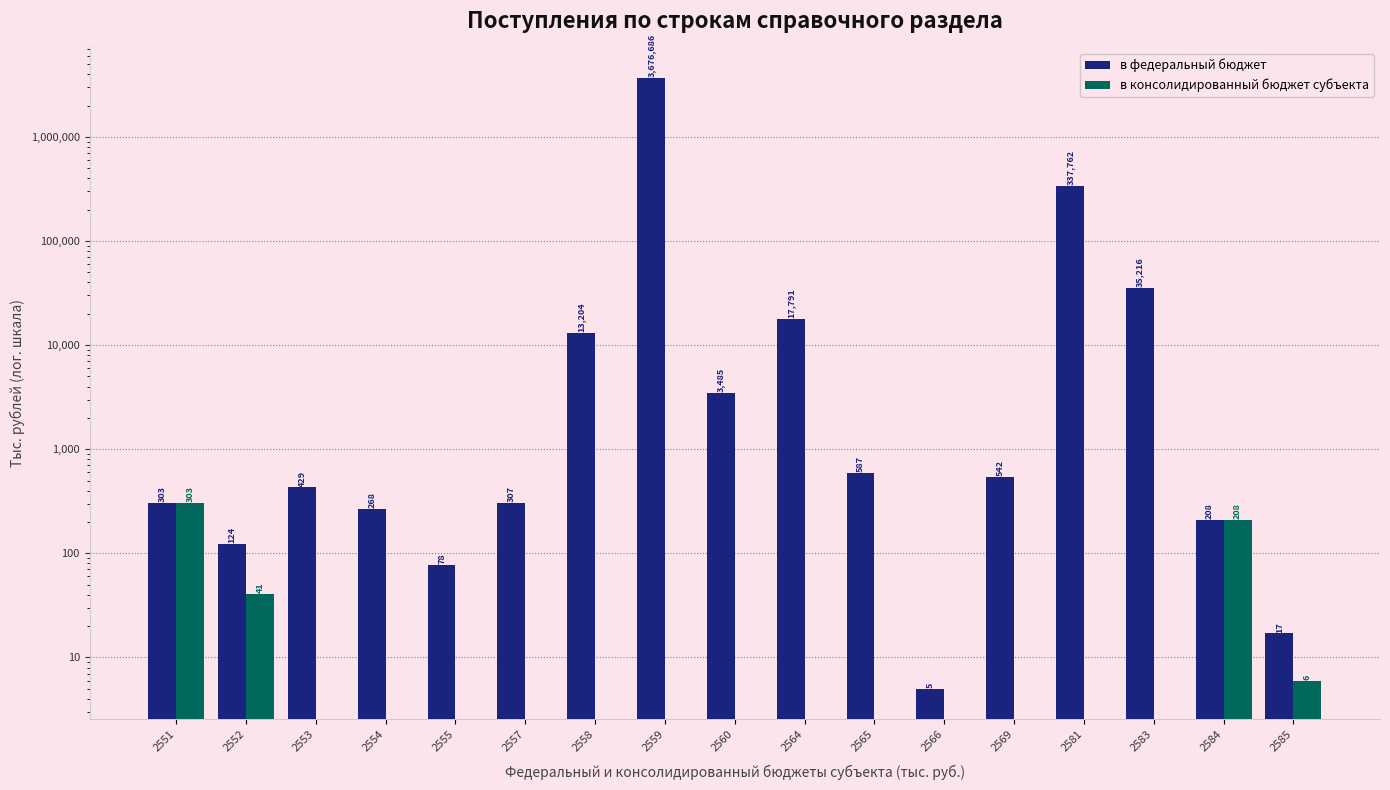

At how many categories does at least one series exceed 3343400?

1